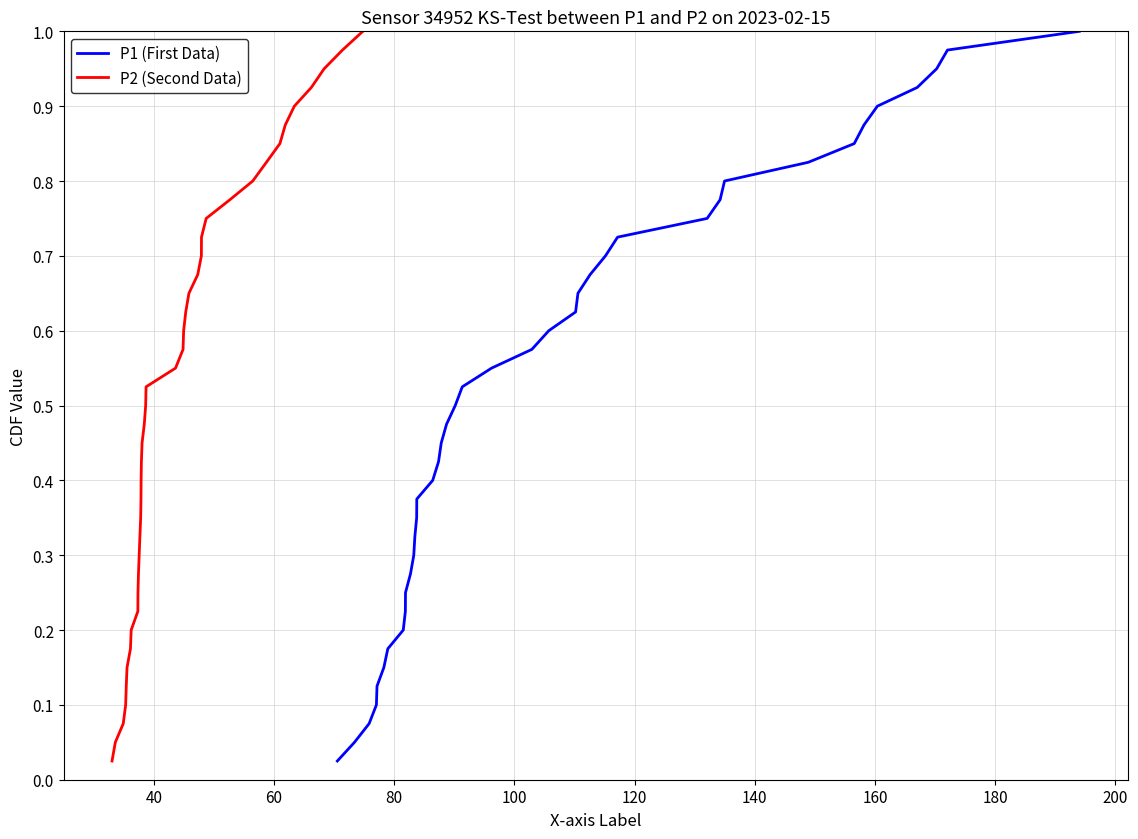

What is the difference between the second highest and minimum values in the P1 (First Data) series?

0.9